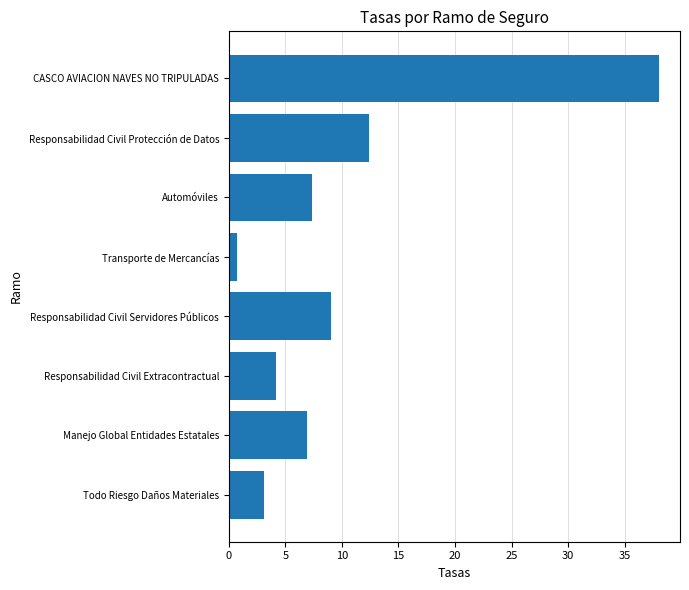

Is it true that the value at CASCO AVIACION NAVES NO TRIPULADAS is 13.2?

False